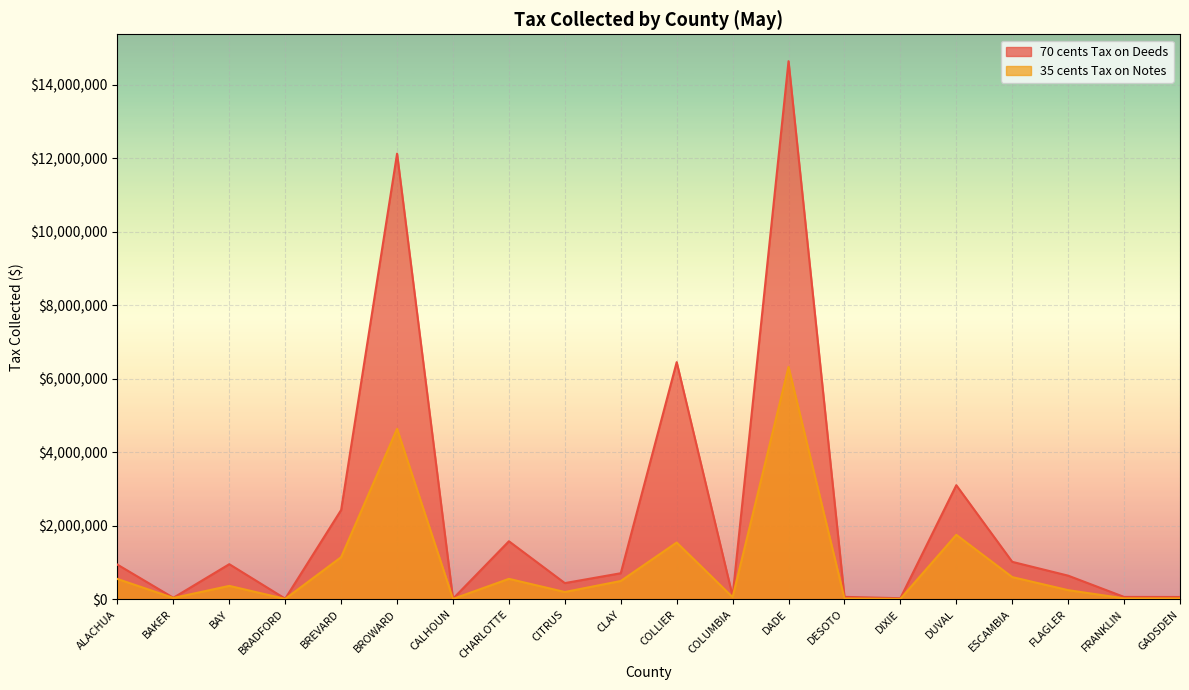

What is the value of the 35 cents Tax on Notes point at the 7th from the left?

7358.8